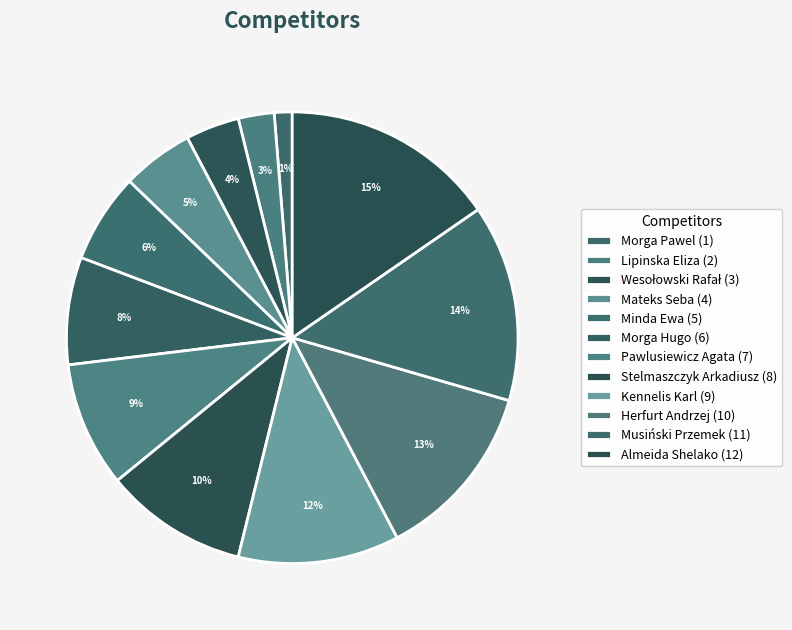

The Wesołowski Rafał slice represents 4% of the pie. True or false?

True